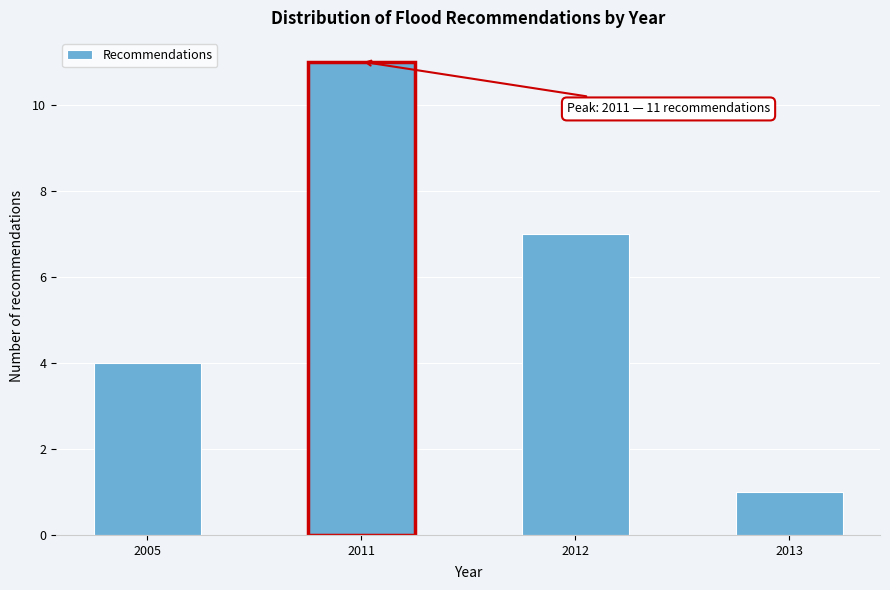

Reading left to right, transcribe all the data shown in this chart.

4	11	7	1